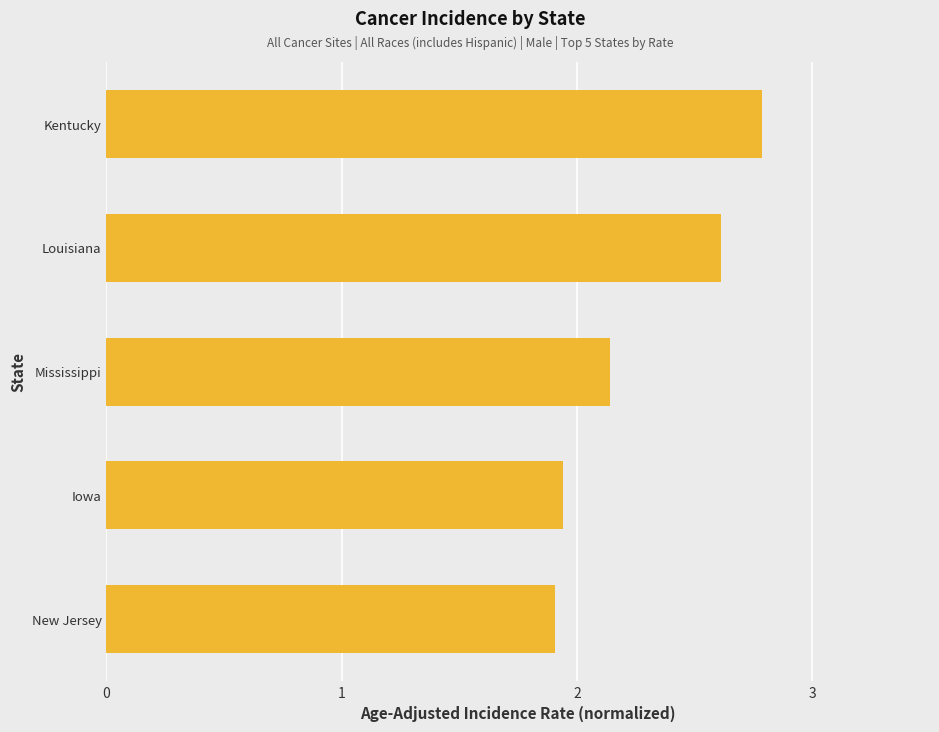

Read the value at Kentucky.

2.8